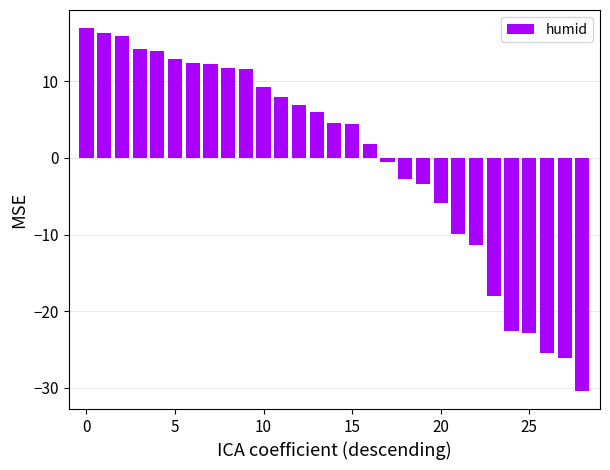

What is the value of the 16th bar from the left?

4.4